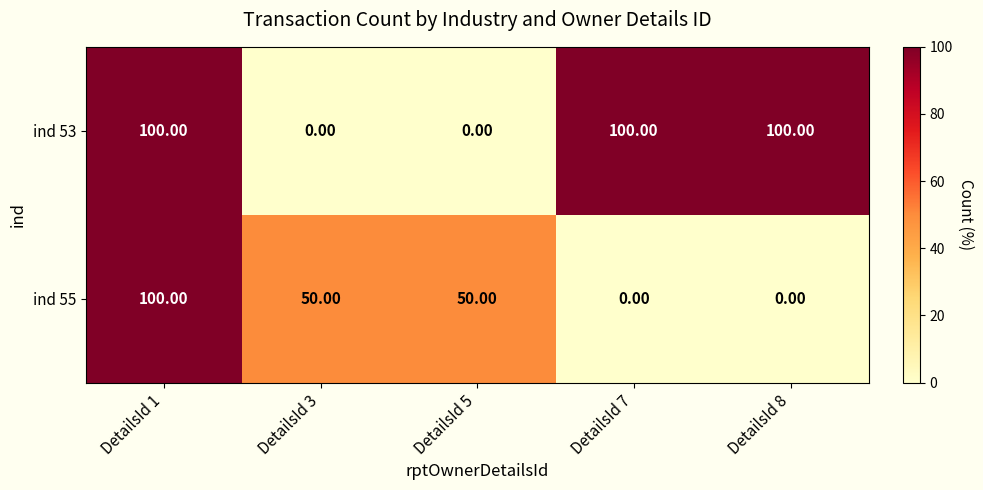

What is the sum of the ind 53 values at DetailsId 8 and DetailsId 5?

100